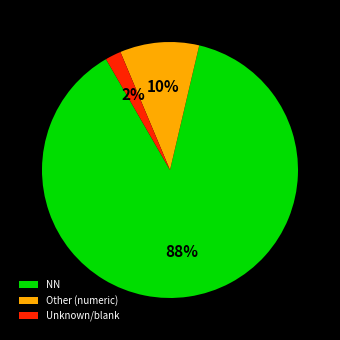

Do Unknown/blank and Other (numeric) together represent more than half of the pie?

No